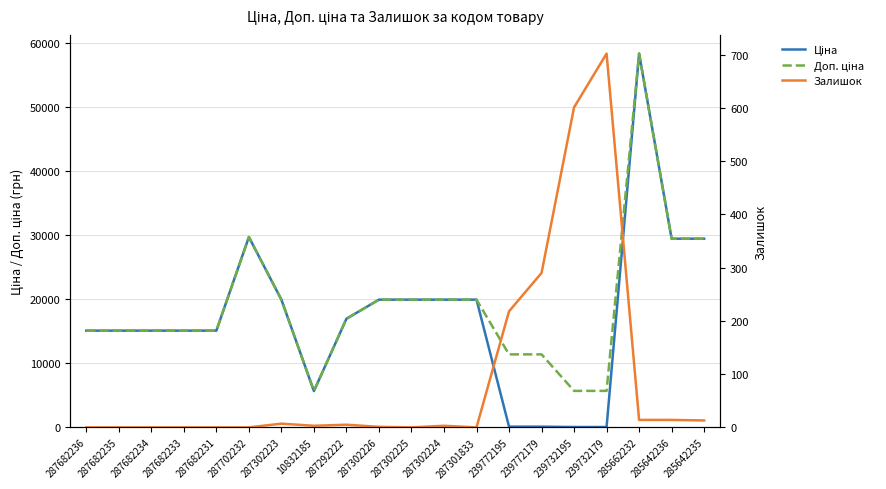

What is the label of the 11th point from the left?

287302225